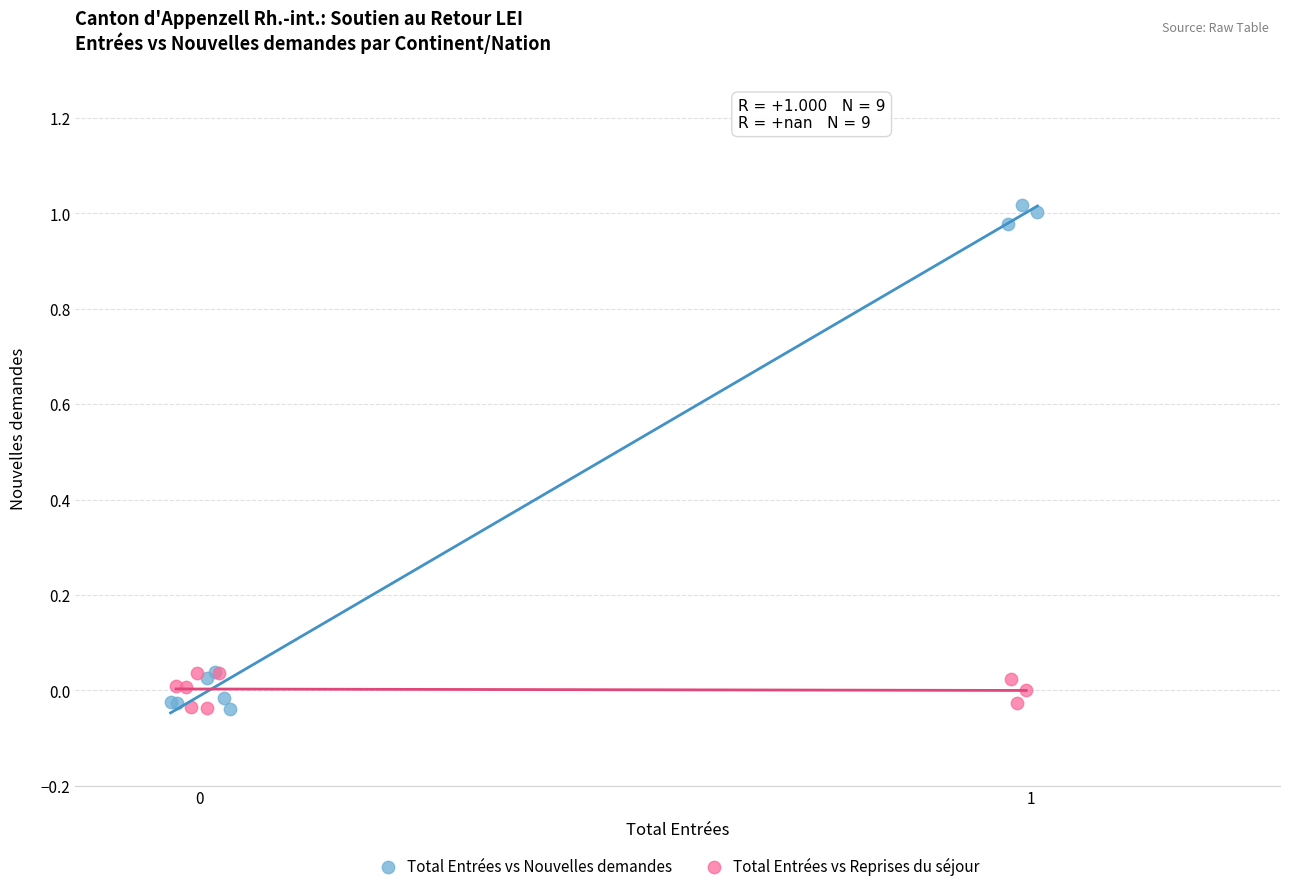

Which series has the largest Y range (max minus min)?

Total Entrées vs Nouvelles demandes